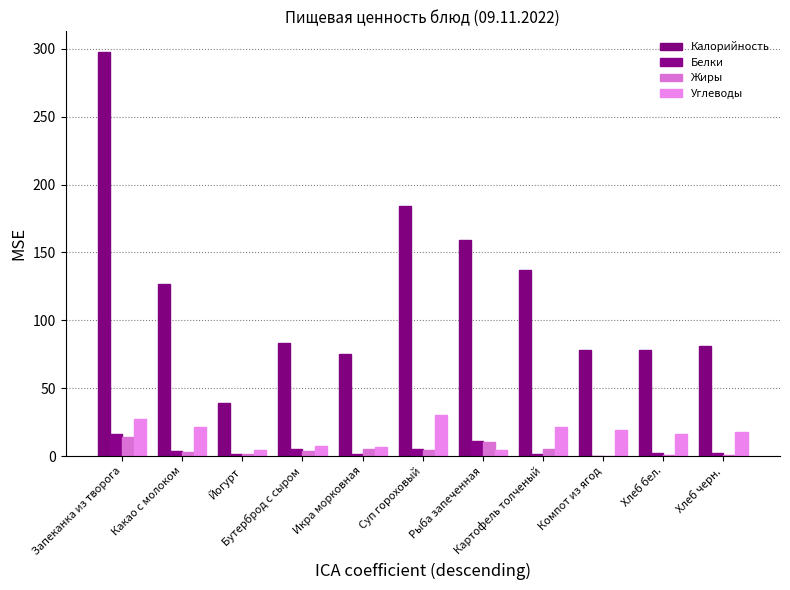

Which series has the largest total across all categories?

Калорийность